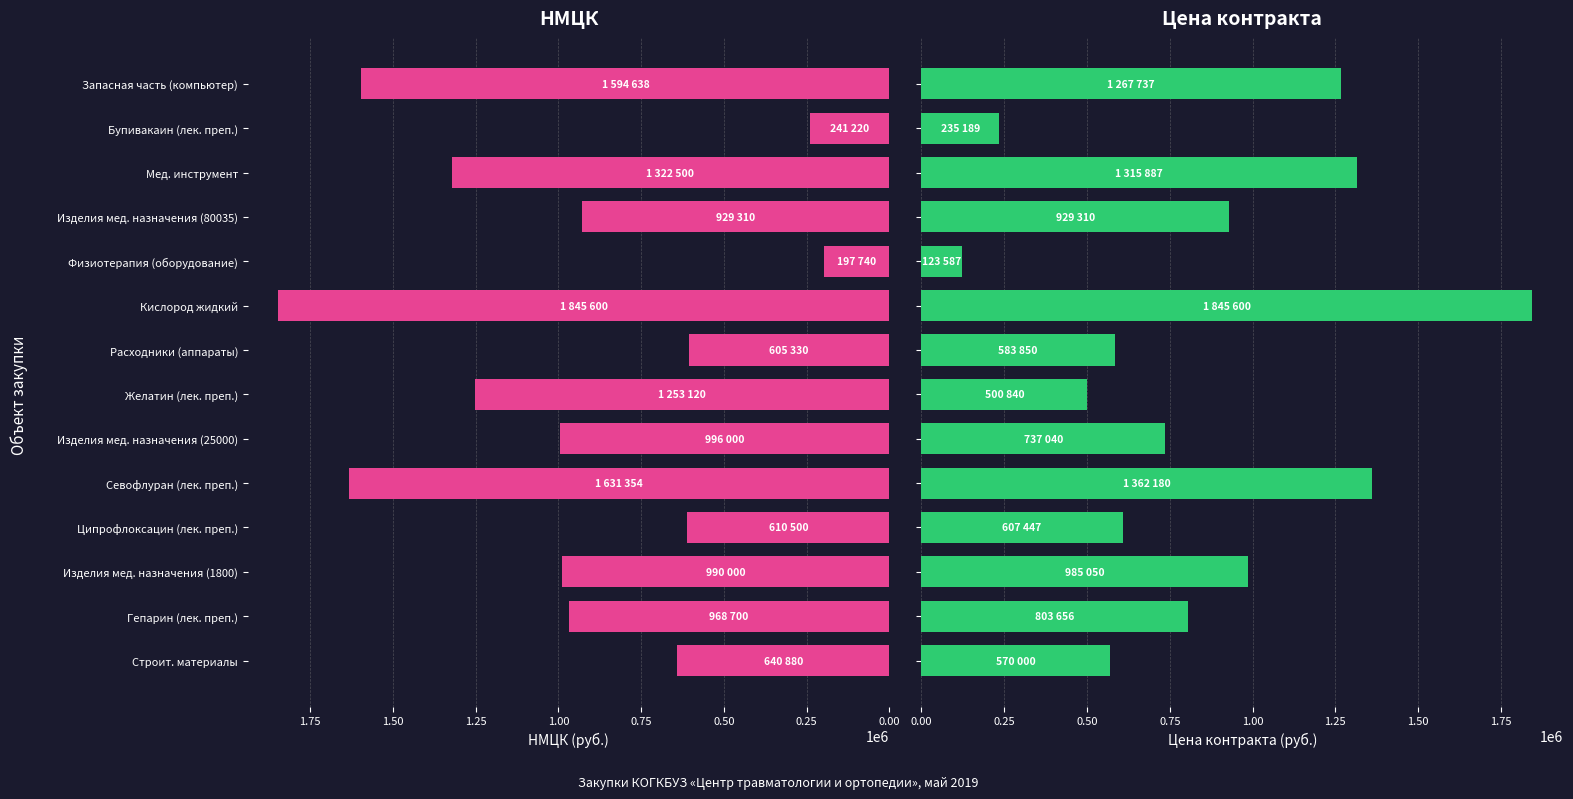

What is the maximum value for НМЦК?

1845600.0